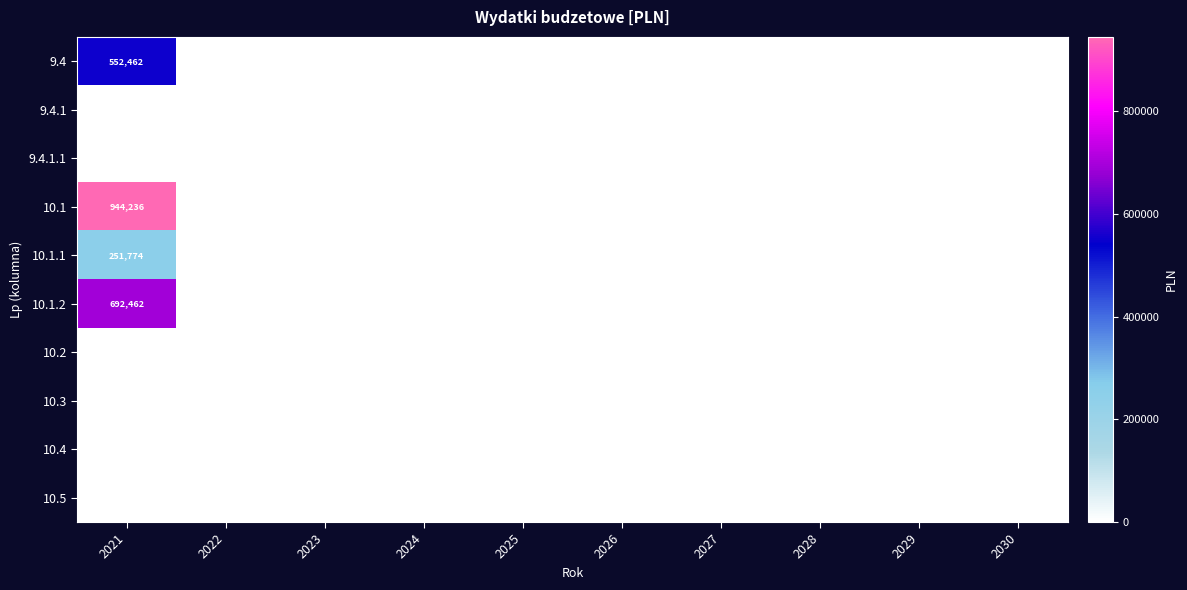

The 10.5 series shows 0.0 at 2024. True or false?

True